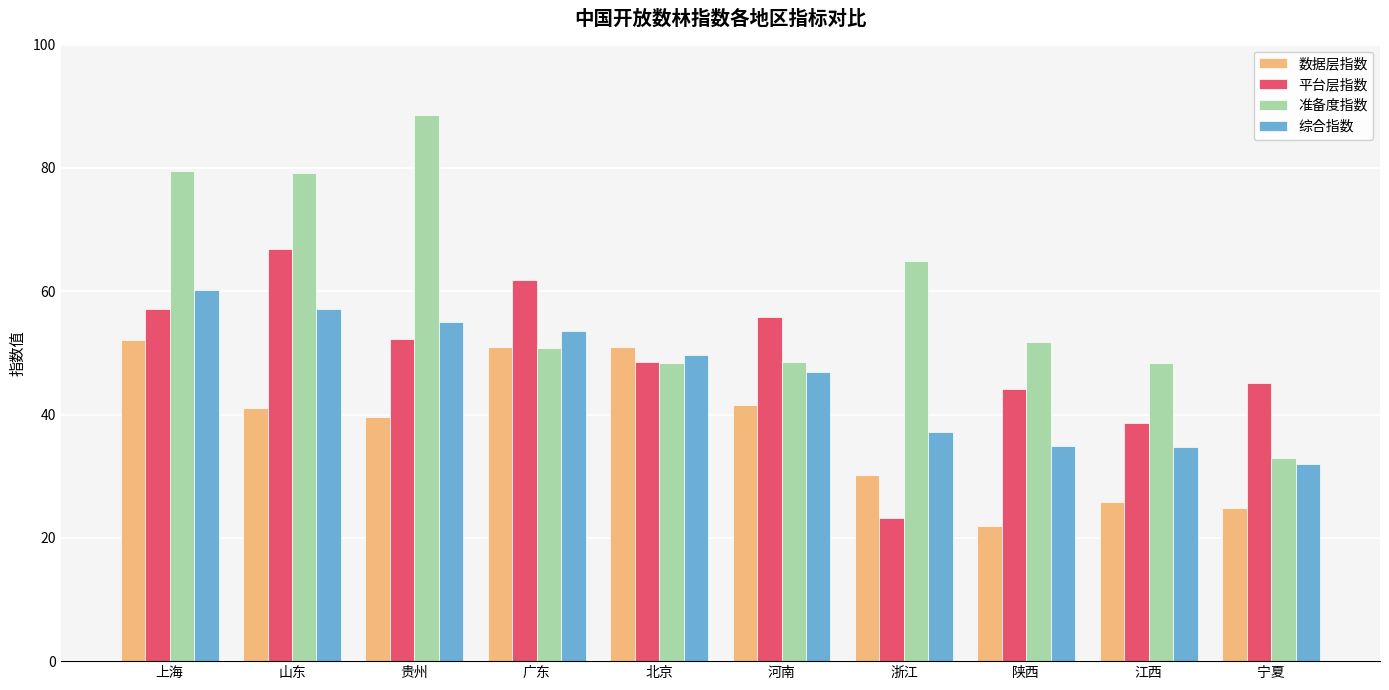

Is it true that 平台层指数 equals 55.4 at 江西?

False